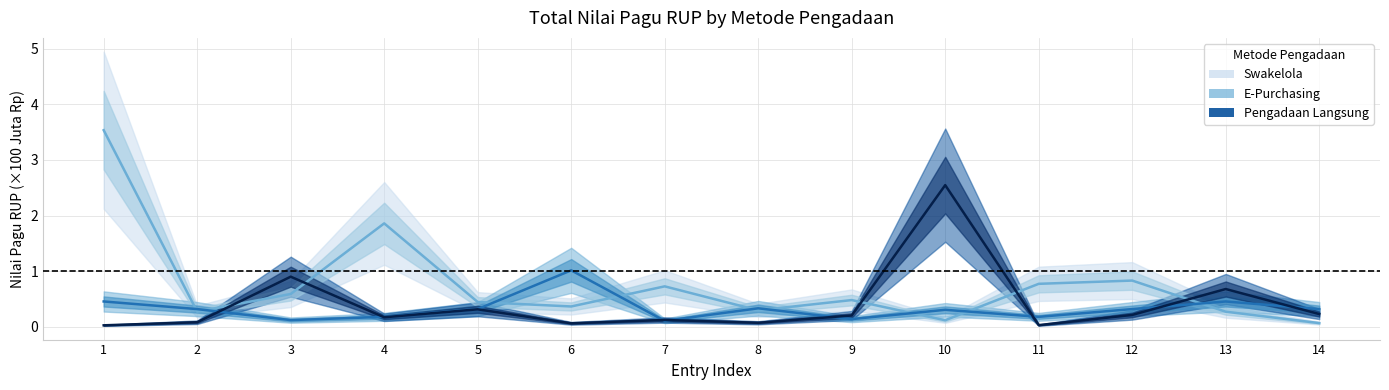

What are all the series names shown in the legend?

Swakelola, E-Purchasing, Pengadaan Langsung